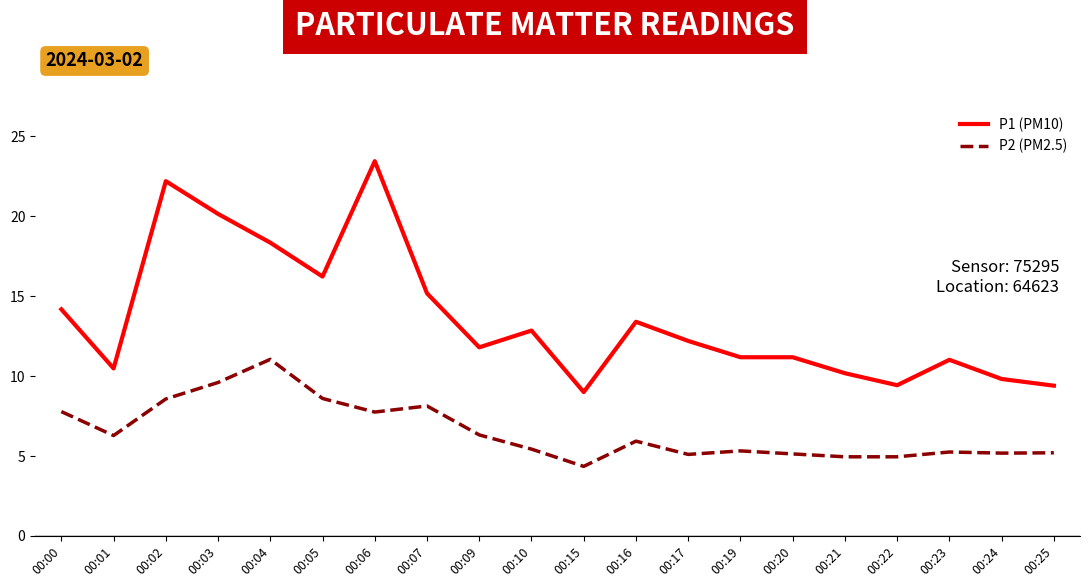

Which series has the largest total across all categories?

P1 (PM10)